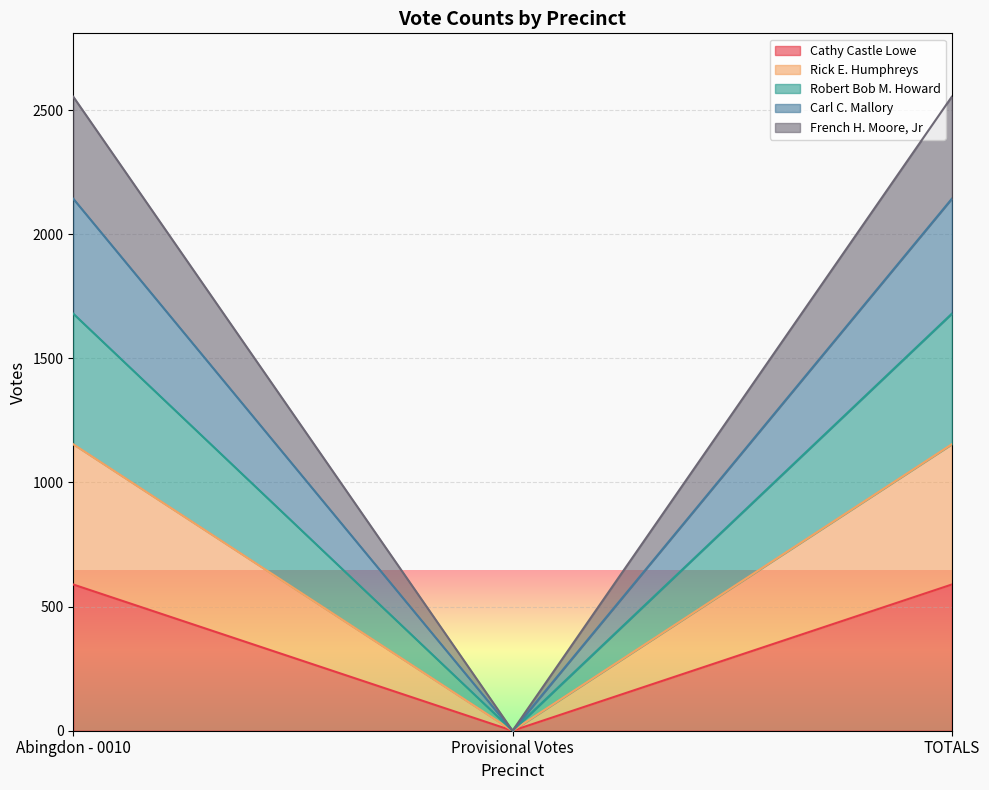

True or false: Robert Bob M. Howard has a value of -1321 at Provisional Votes.

False